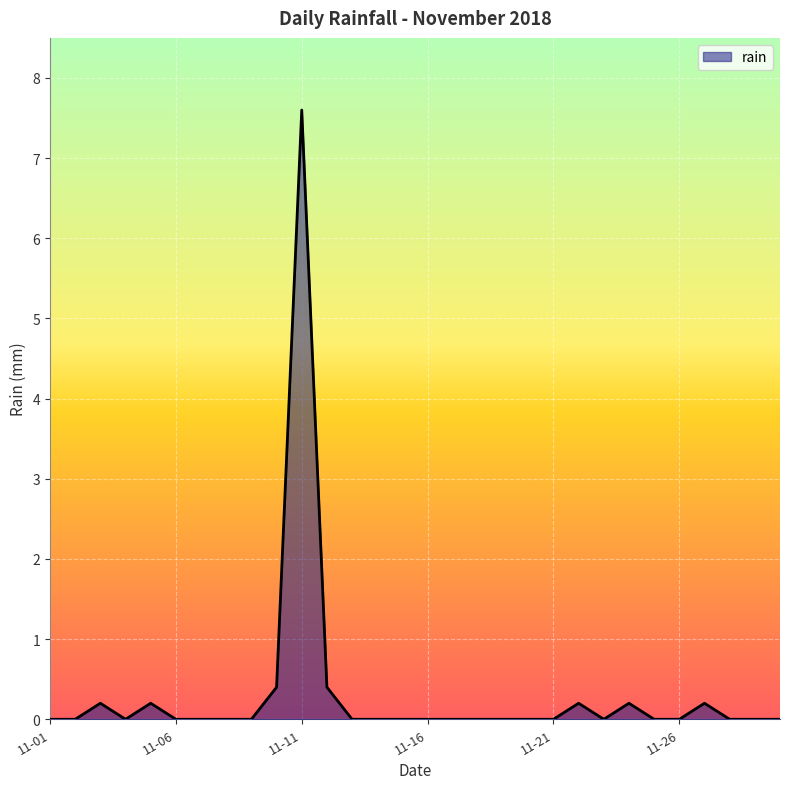

What is the difference between the maximum and minimum values?

7.6